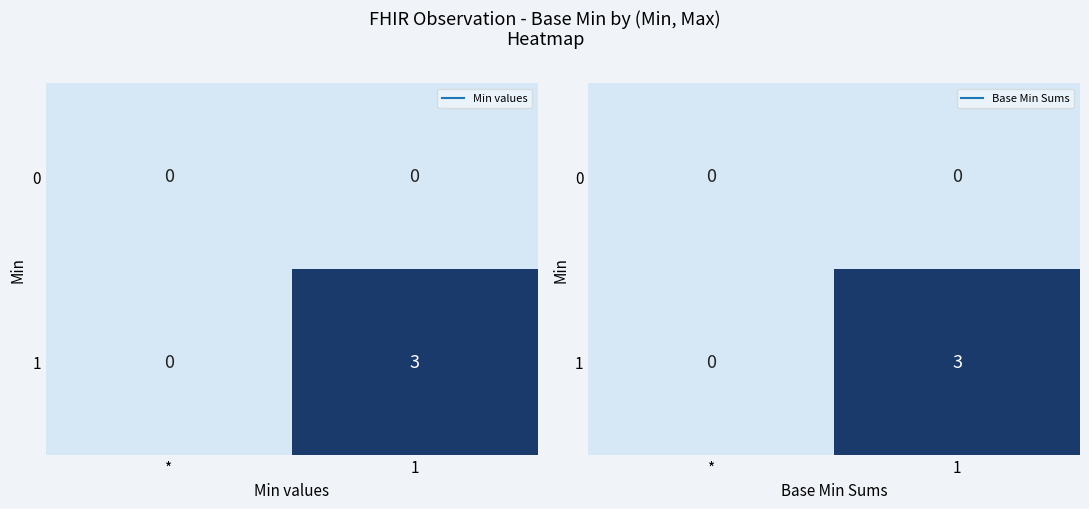

Between * and 1, which is larger?

*